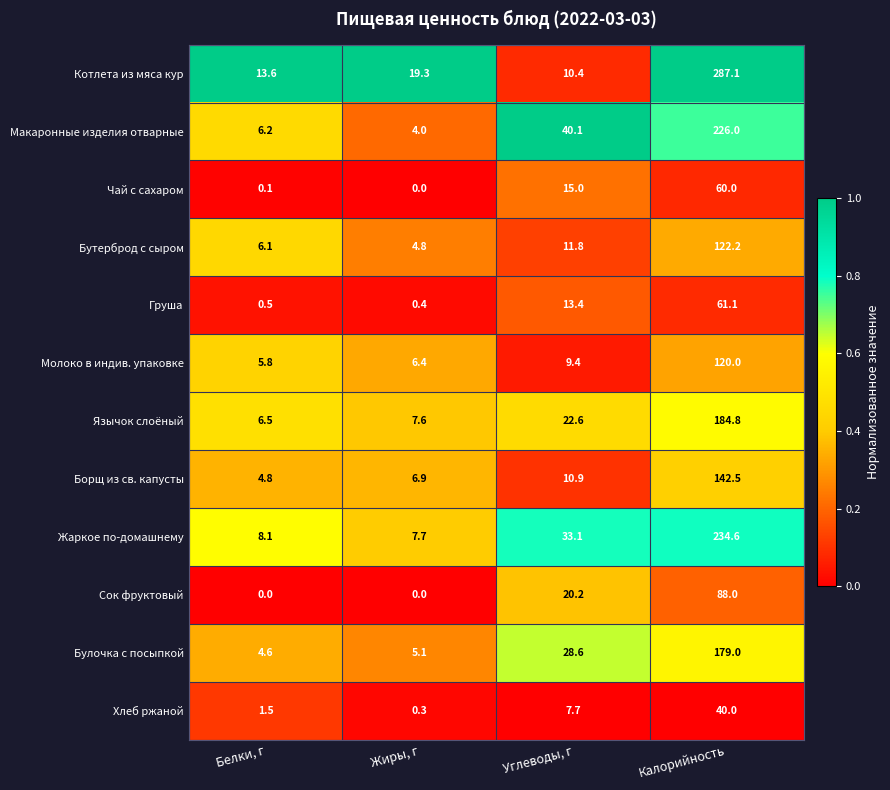

Count the number of data series in this chart.

12